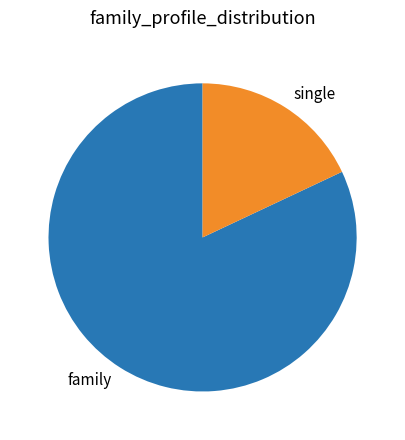

Is there any slice that represents more than half of the pie?

Yes